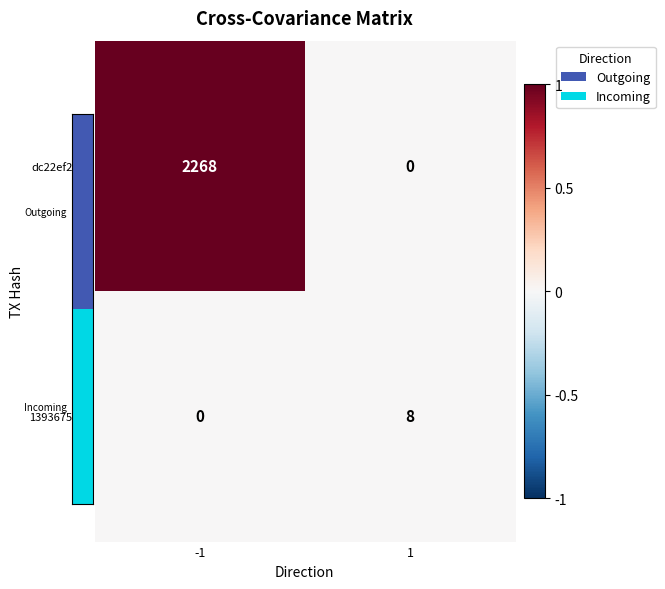

Which series has the widest spread of values?

dc22ef2a…